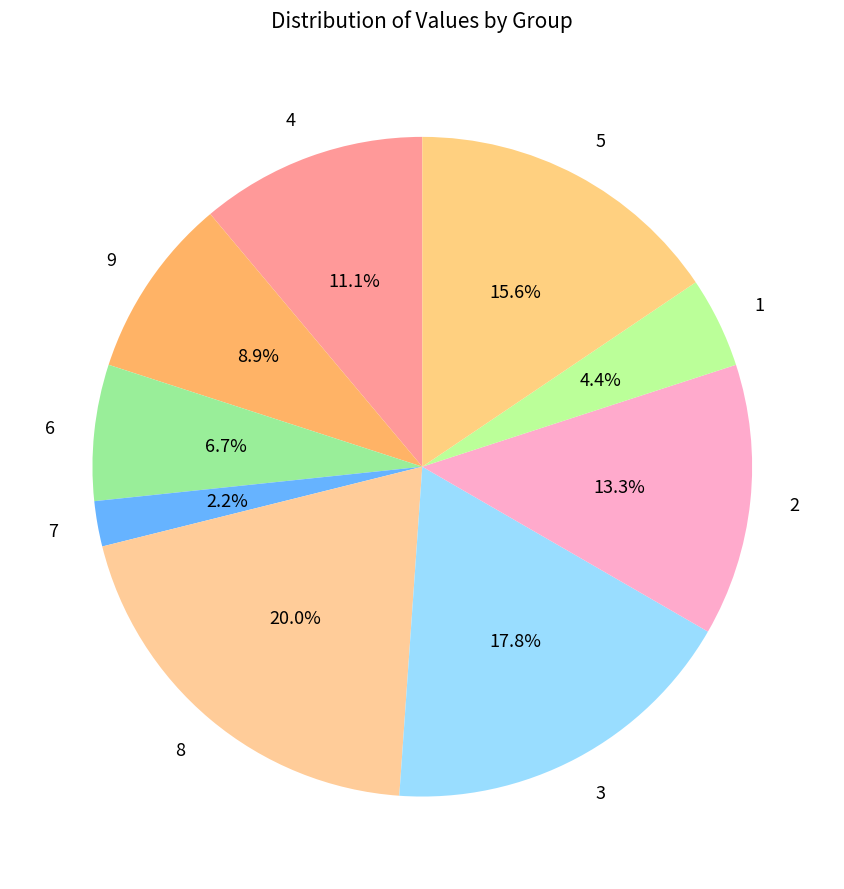

True or false: 7 accounts for 10% of the total.

False